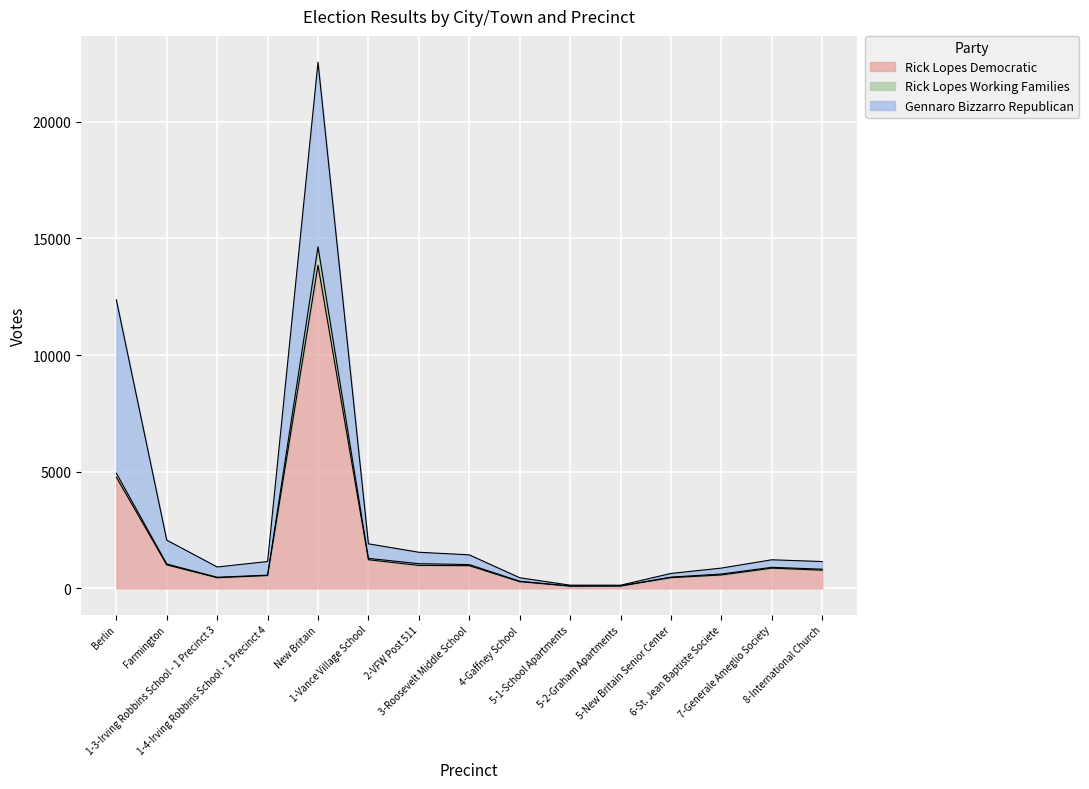

At which category is the sum across all series the highest?

New Britain